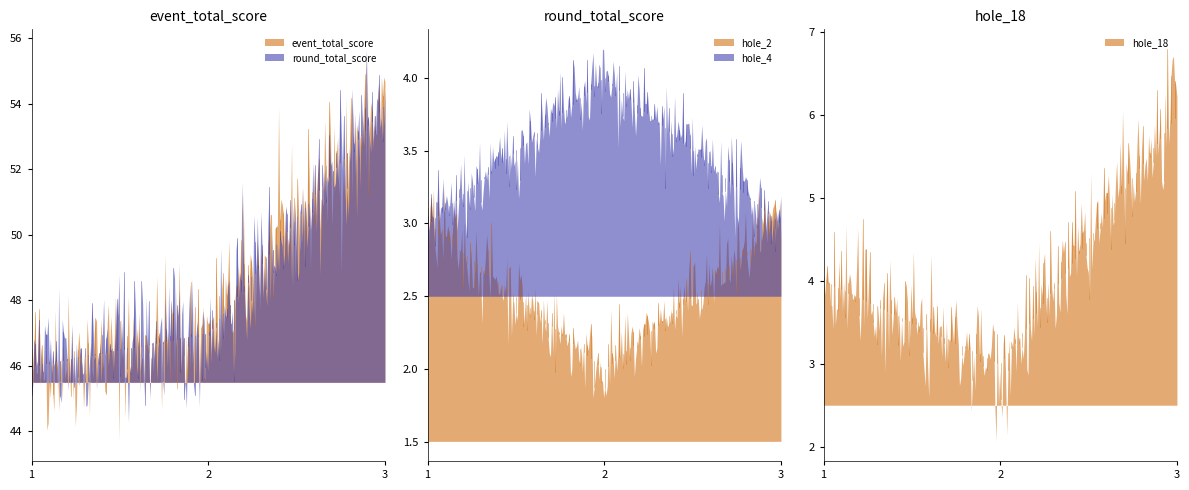

Does the chart have visible grid lines?

No